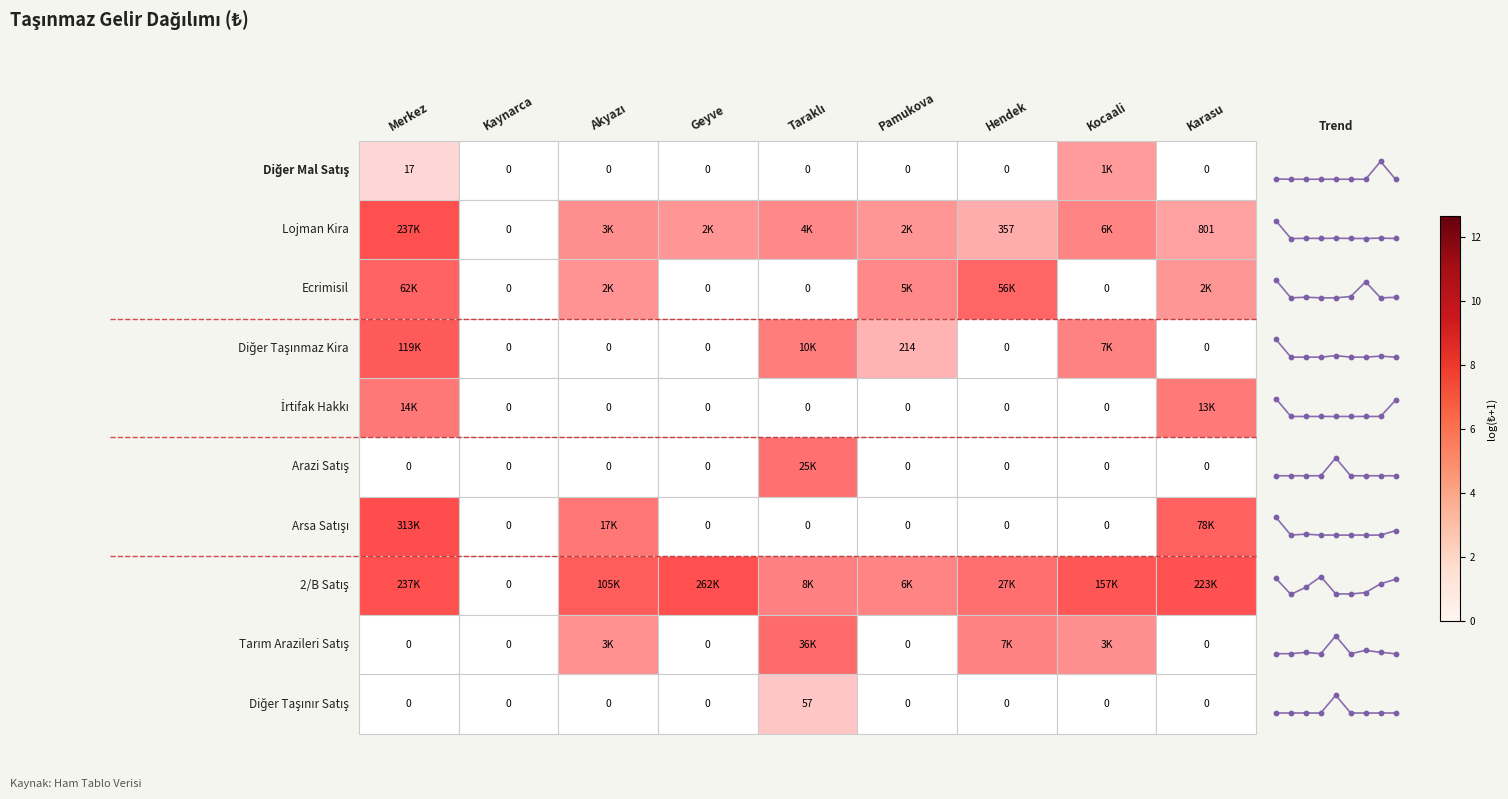

Is the value of Ecrimisil geliri at İrtifak hakkı geliri greater than the value of Lojman kira geliri at Ecrimisil geliri?

No